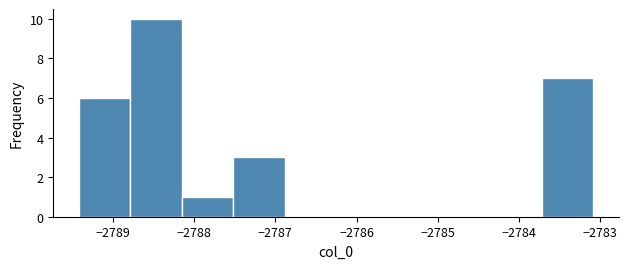

Which range on the x-axis has the tallest bar?

-2788.8 to -2788.2